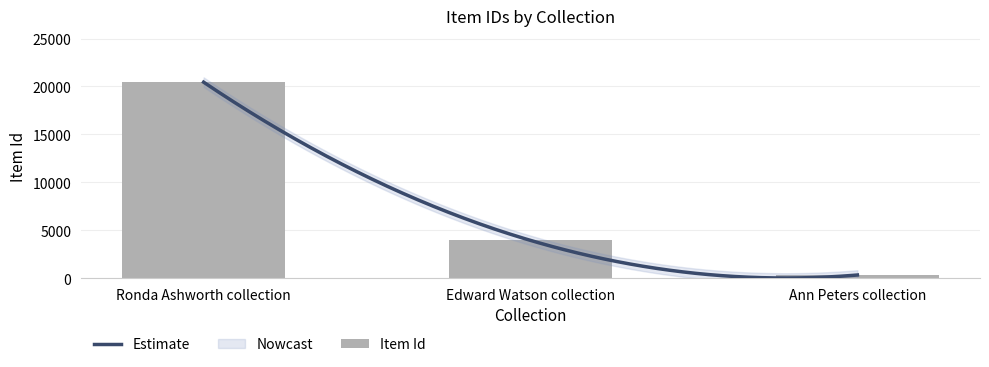

How many bars are there in total?

3